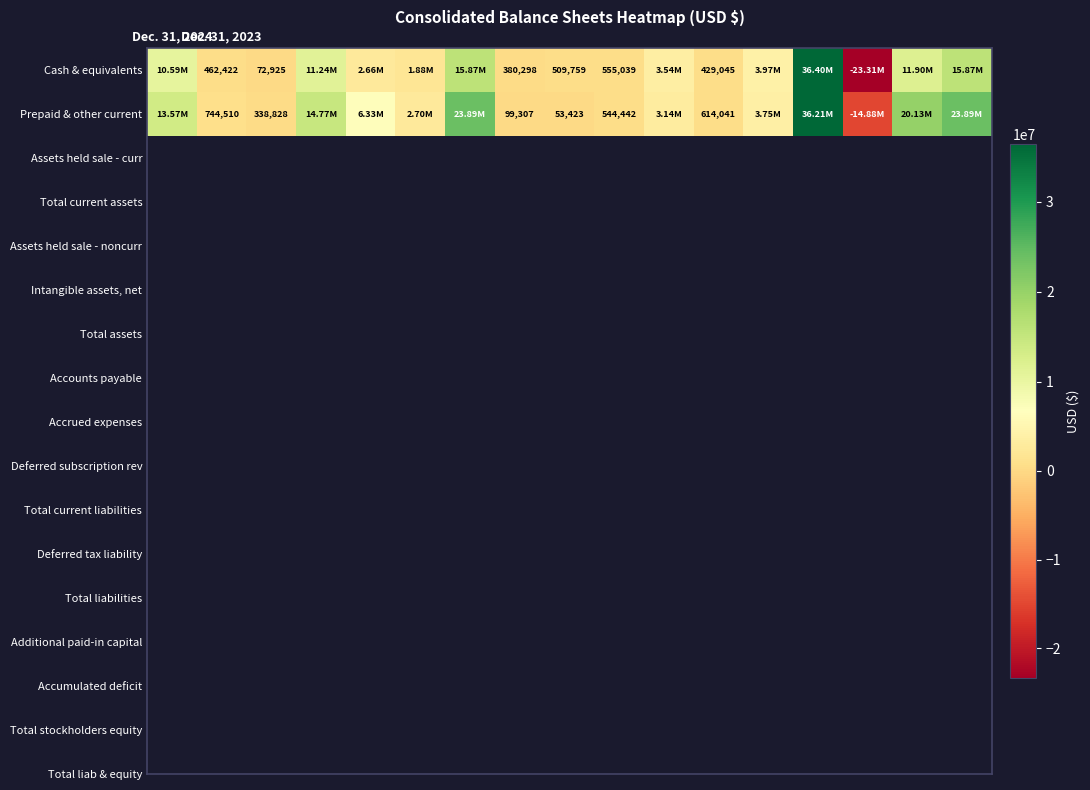

How many categories are shown in the chart?

17